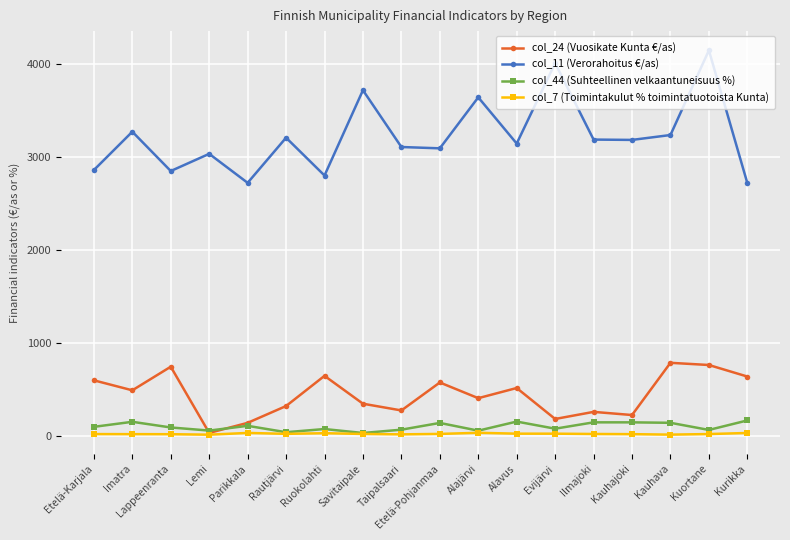

What is the total value across all series at Evijärvi?

4302.4